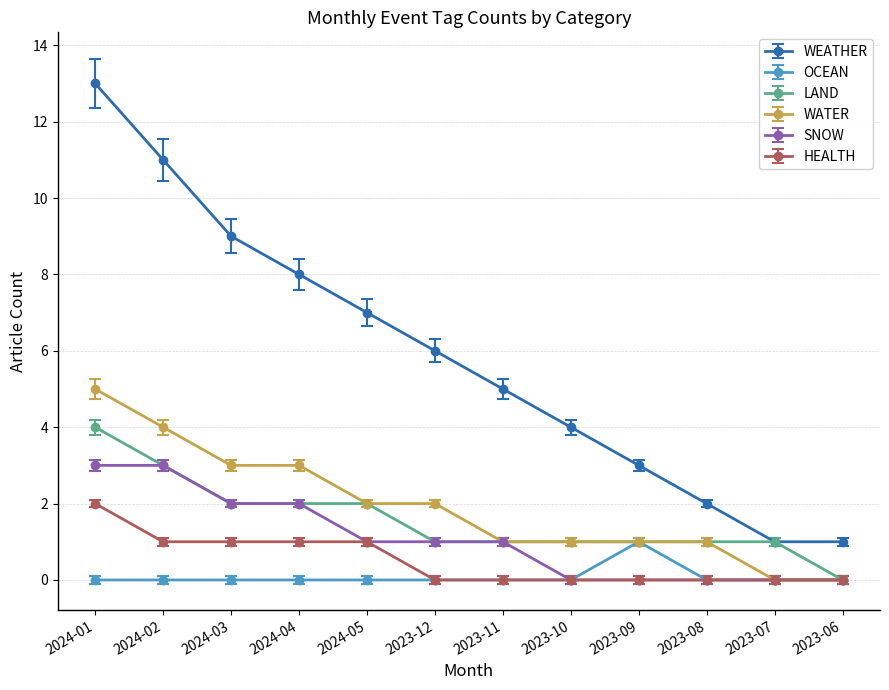

Reading right to left, transcribe all the data shown in this chart.

WEATHER: 2023-06=1	2023-07=1	2023-08=2	2023-09=3	2023-10=4	2023-11=5	2023-12=6	2024-05=7	2024-04=8	2024-03=9	2024-02=11	2024-01=13
OCEAN: 2023-06=0	2023-07=0	2023-08=0	2023-09=1	2023-10=0	2023-11=0	2023-12=0	2024-05=0	2024-04=0	2024-03=0	2024-02=0	2024-01=0
LAND: 2023-06=0	2023-07=1	2023-08=1	2023-09=1	2023-10=1	2023-11=1	2023-12=1	2024-05=2	2024-04=2	2024-03=2	2024-02=3	2024-01=4
WATER: 2023-06=0	2023-07=0	2023-08=1	2023-09=1	2023-10=1	2023-11=1	2023-12=2	2024-05=2	2024-04=3	2024-03=3	2024-02=4	2024-01=5
SNOW: 2023-06=0	2023-07=0	2023-08=0	2023-09=0	2023-10=0	2023-11=1	2023-12=1	2024-05=1	2024-04=2	2024-03=2	2024-02=3	2024-01=3
HEALTH: 2023-06=0	2023-07=0	2023-08=0	2023-09=0	2023-10=0	2023-11=0	2023-12=0	2024-05=1	2024-04=1	2024-03=1	2024-02=1	2024-01=2